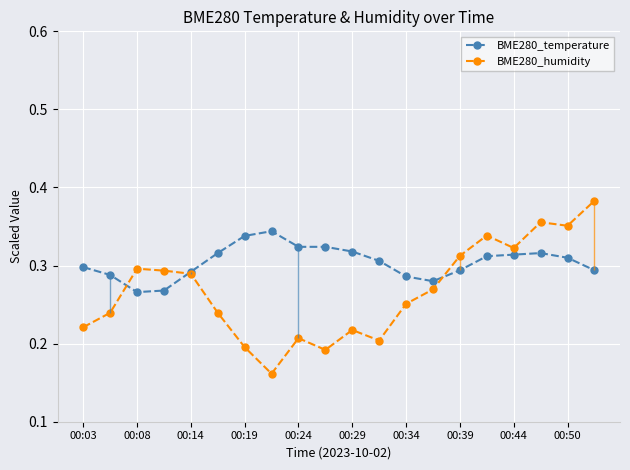

What is the lowest value of the BME280_temperature series?

0.3